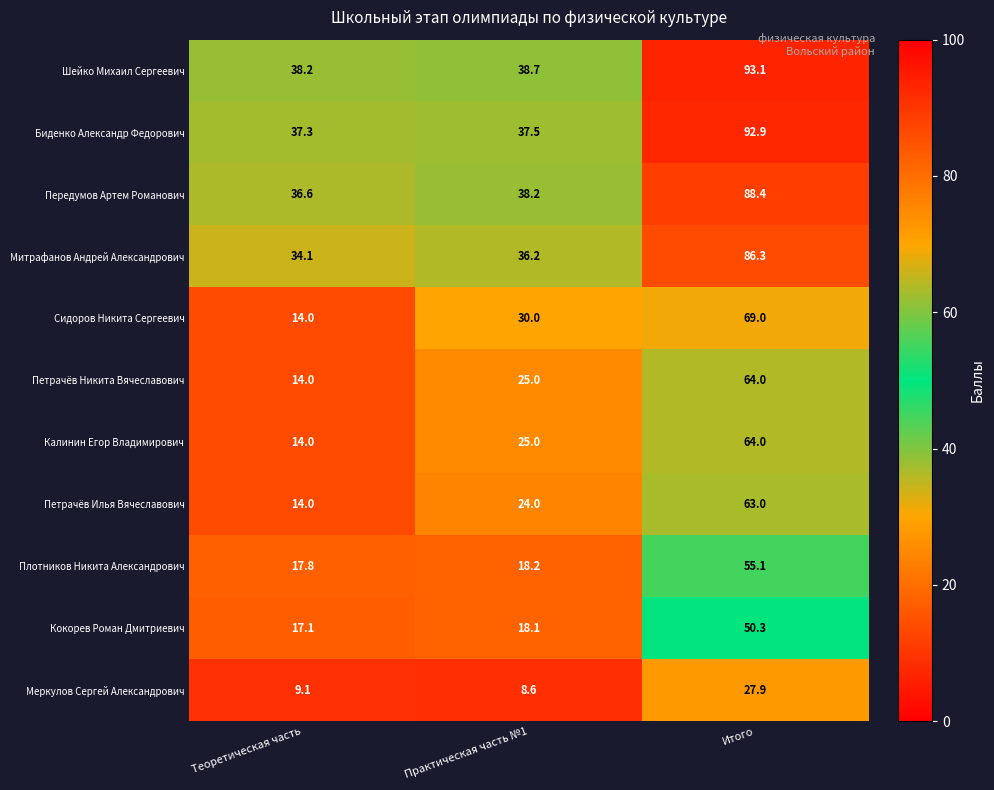

At how many categories does at least one series exceed 15?

3